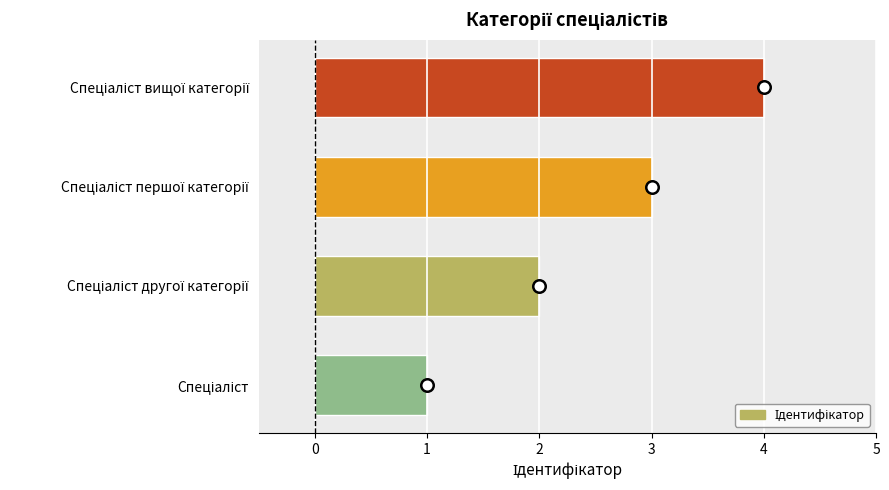

What is the greatest value displayed?

4